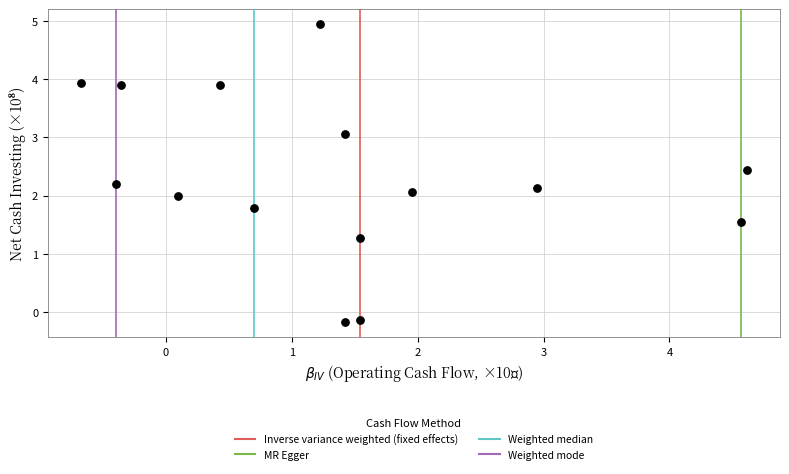

What is the range of X values (max minus min)?

5.3